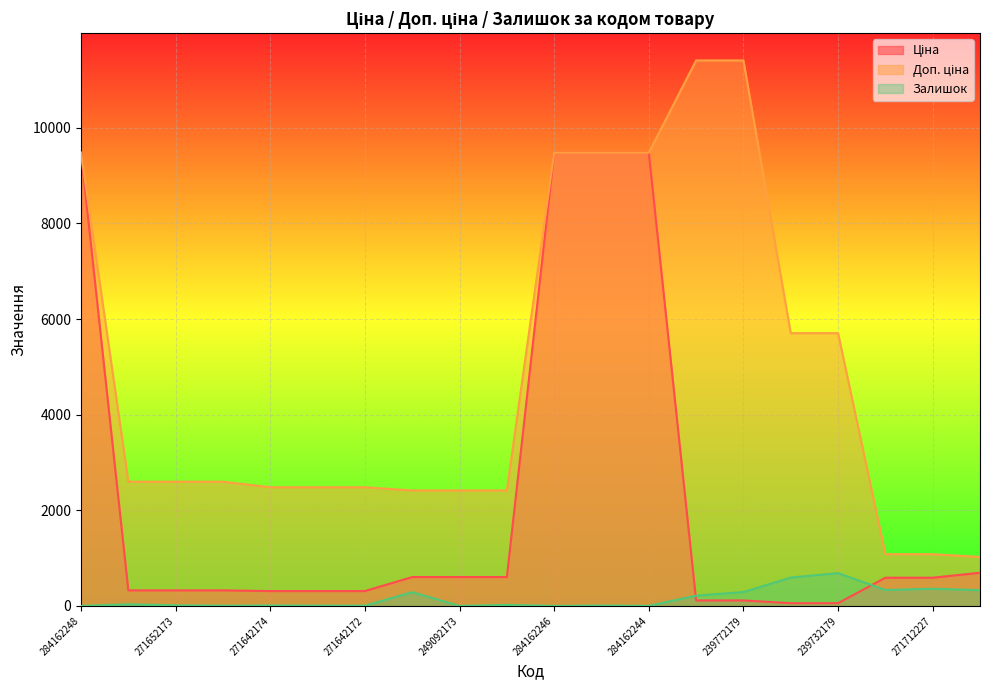

What position from the right is 239732179?

4